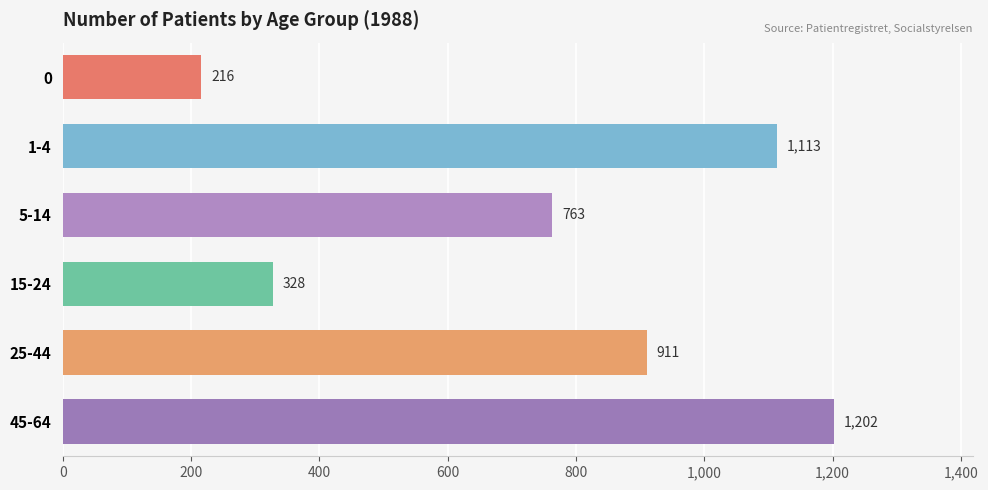

Read the value at 1-4.

1113